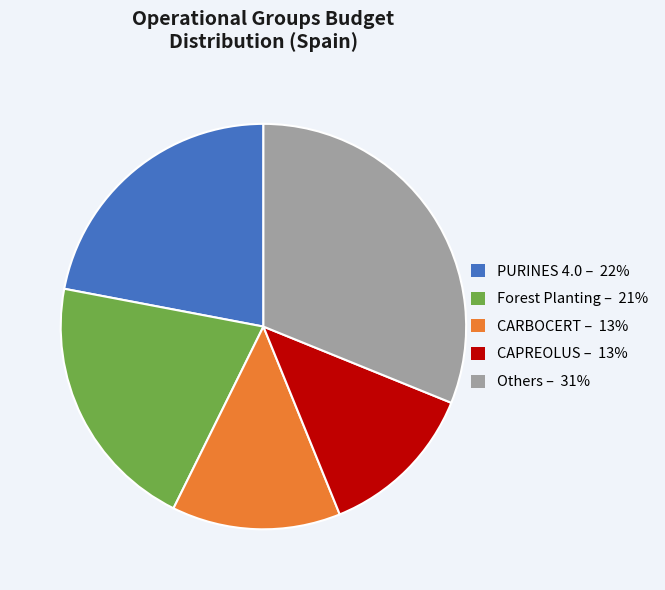

Is there a majority slice in this chart?

No